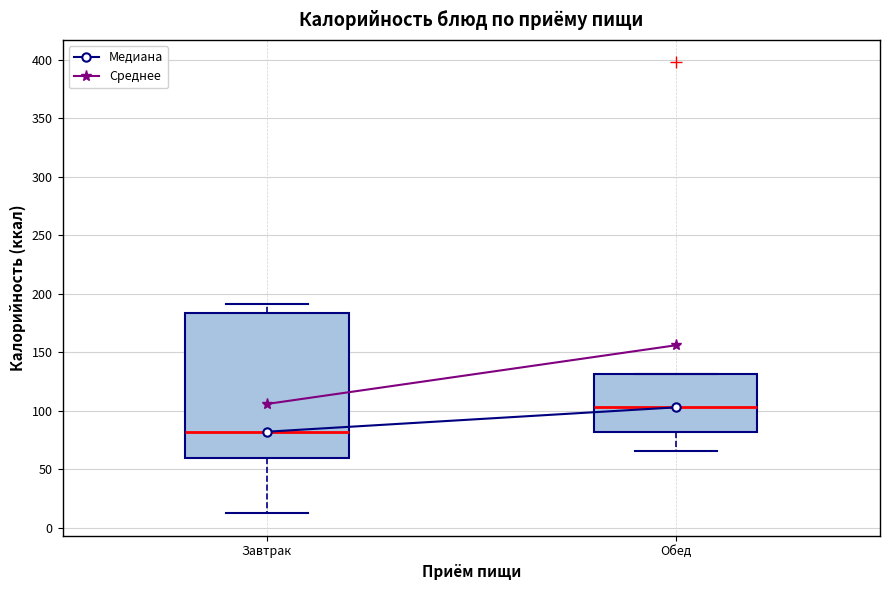

Where does the lower whisker of the box for Обед end on the y-axis? The values are not printed on the chart, so give them approximately, as read against the axis.

65